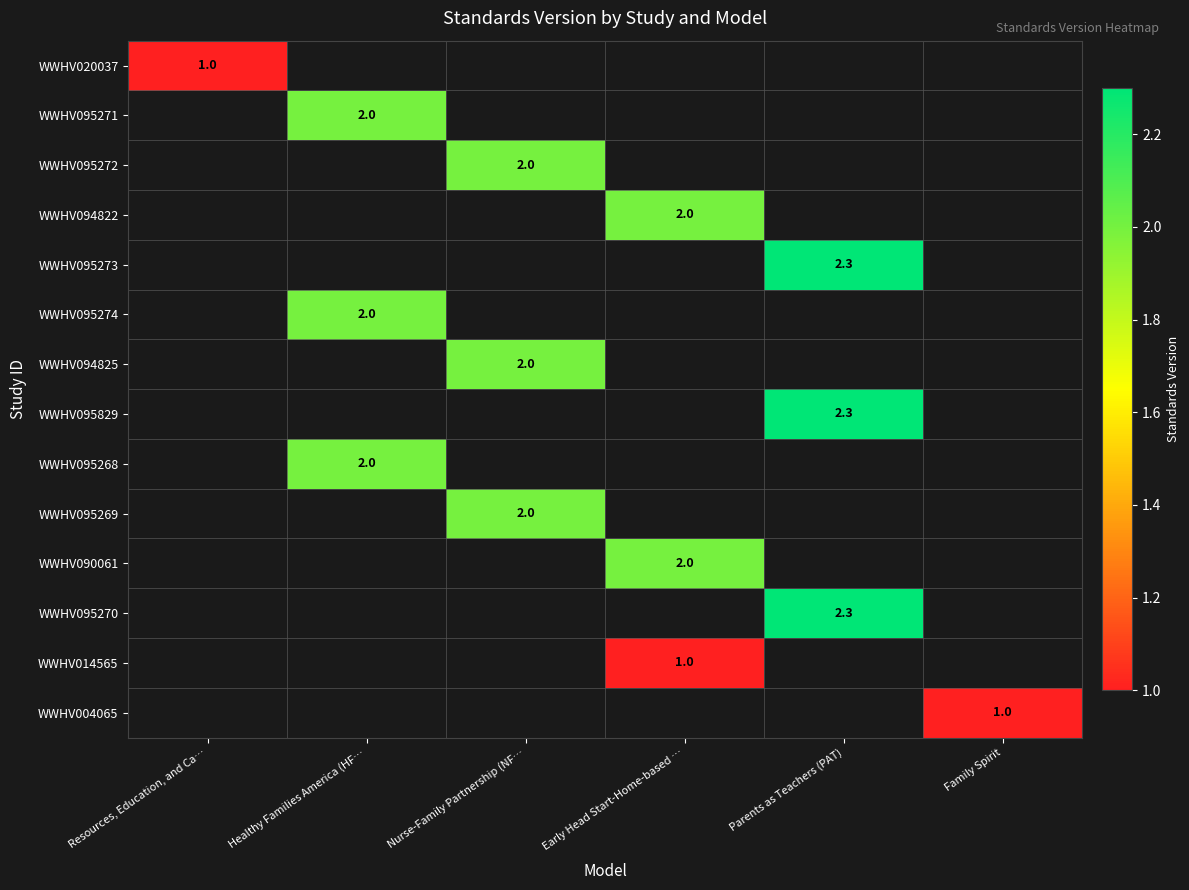

The WWHV095268 series shows 3.4 at Healthy Families America (HF…. True or false?

False